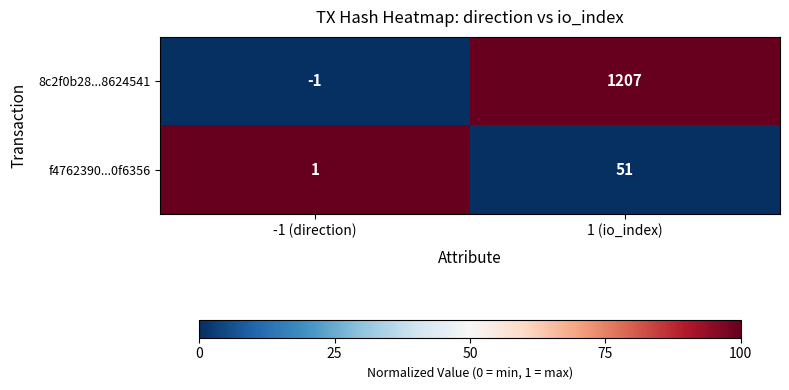

What is the greatest value displayed?

1207